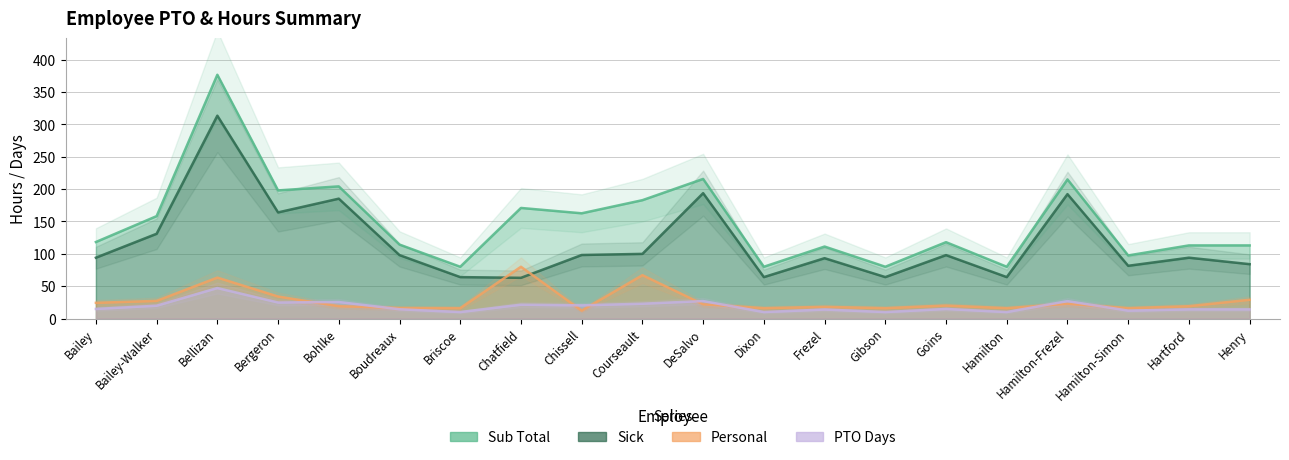

List the series in order of their peak value, lowest first.

PTO DAYS, Personal, Sick, Sub Total